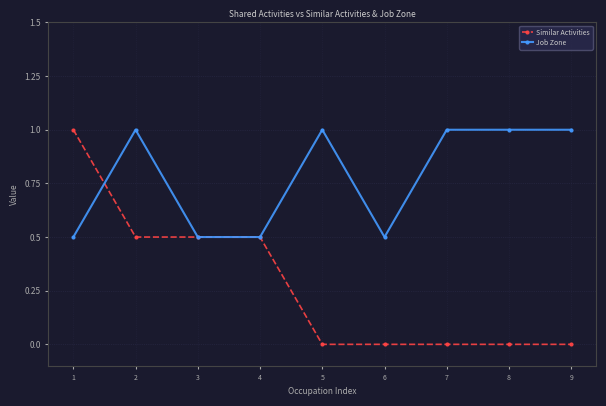

Rank the series by their average value, from lowest to highest.

Similar Activities, Job Zone